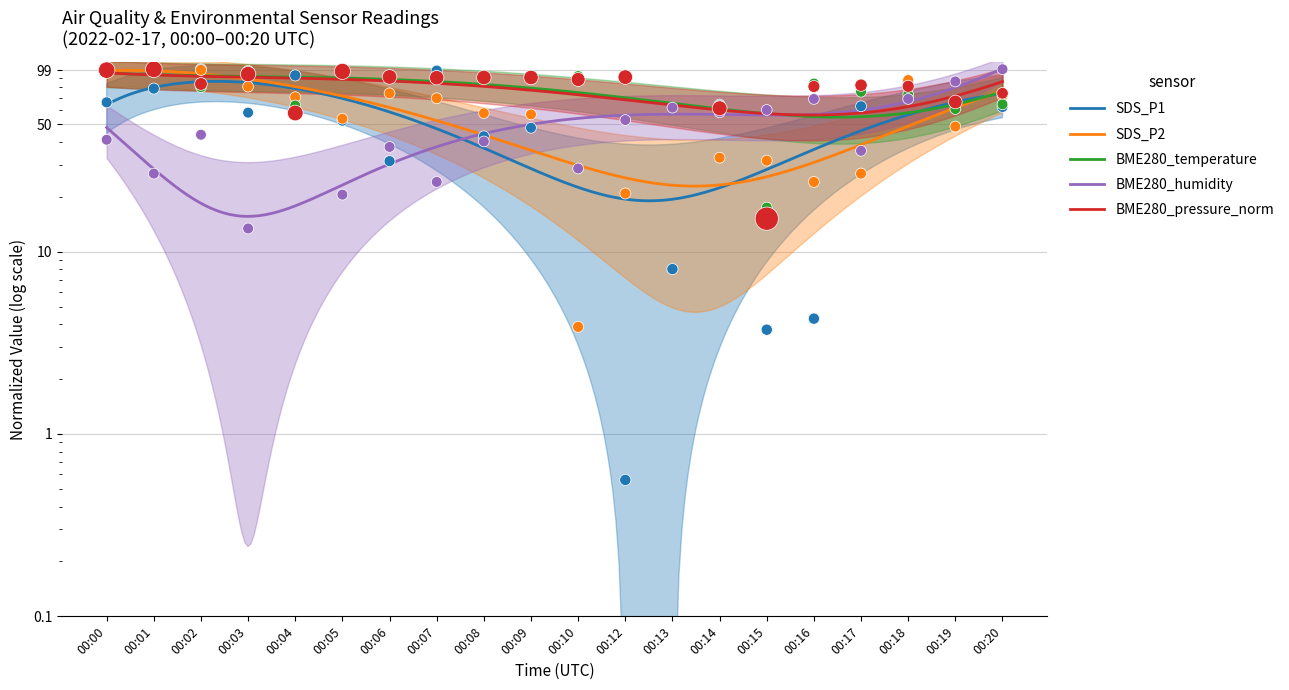

What is the total value across all series at 00:03?

343.8